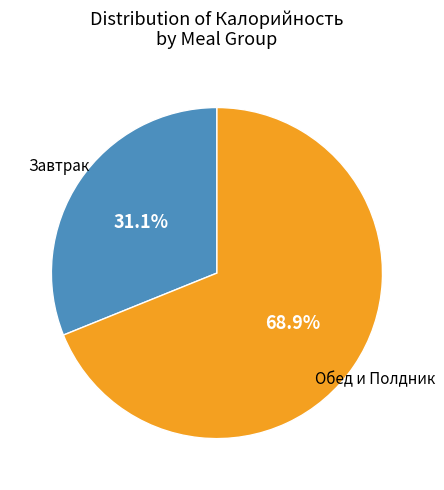

Is there any slice that represents more than half of the pie?

Yes